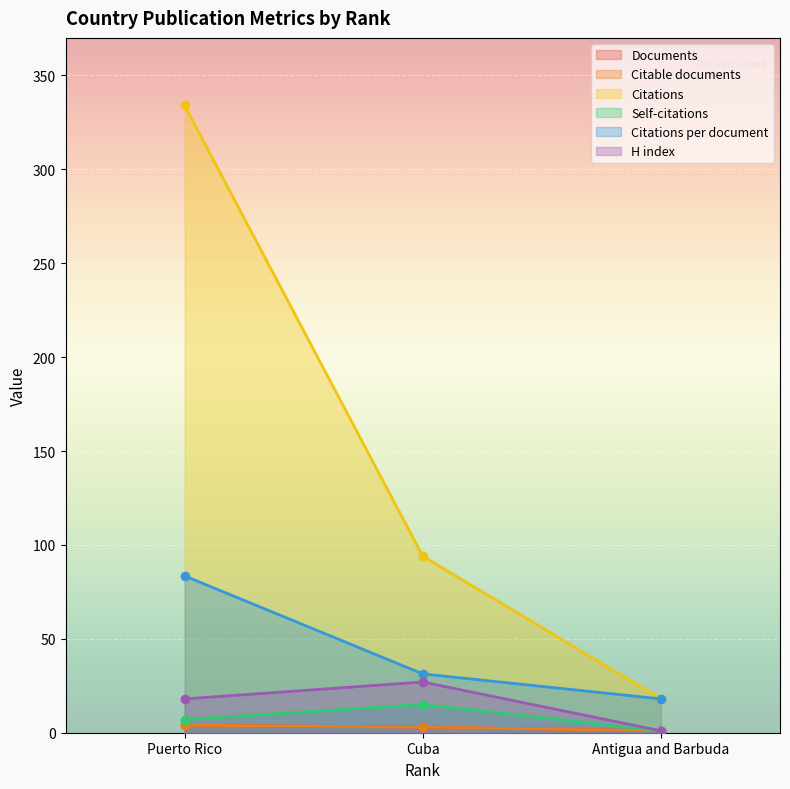

What is the label of the 3rd point from the right?

Puerto Rico